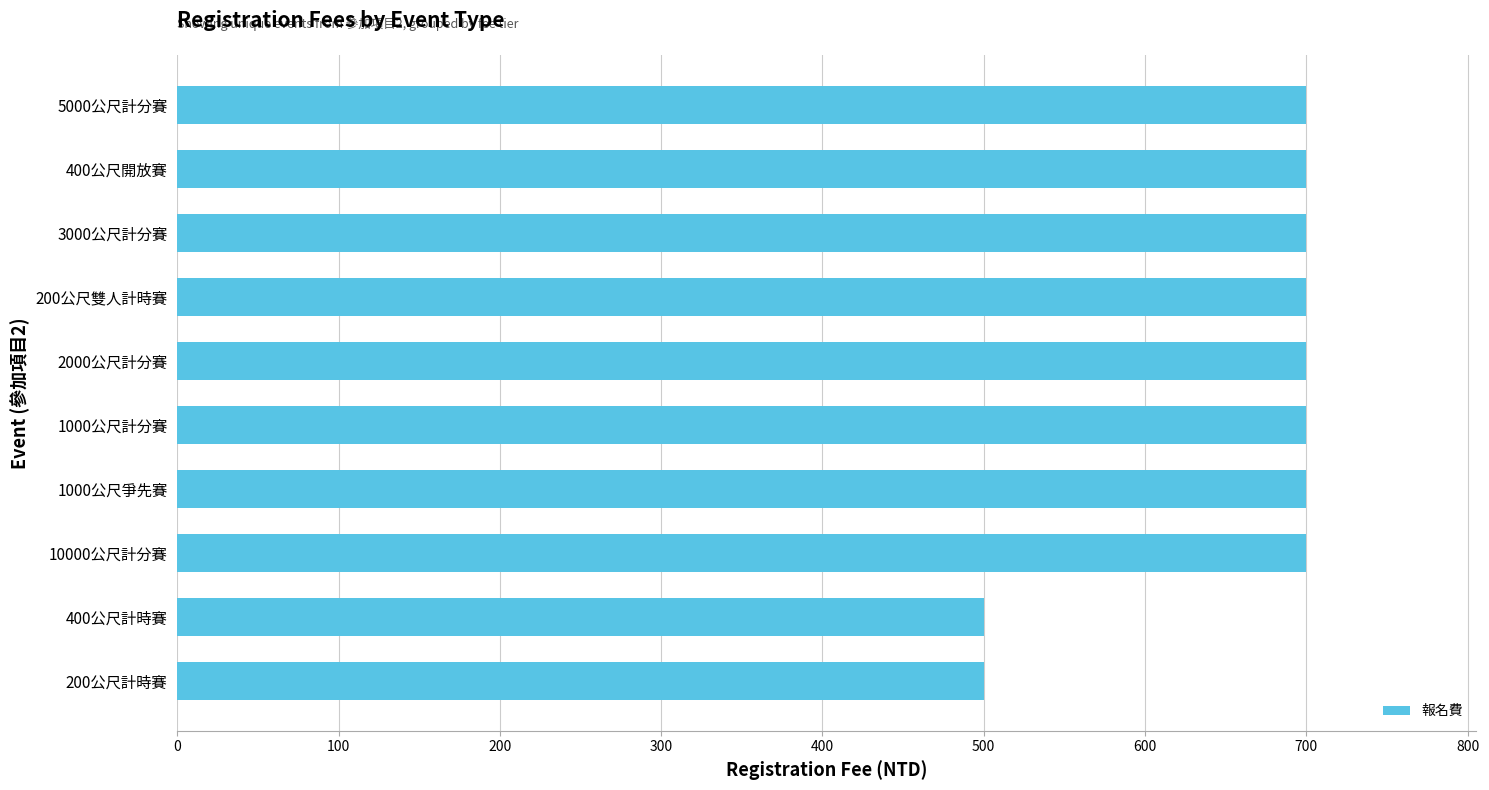

Is it true that the value at 2000公尺計分賽 is 1228?

False